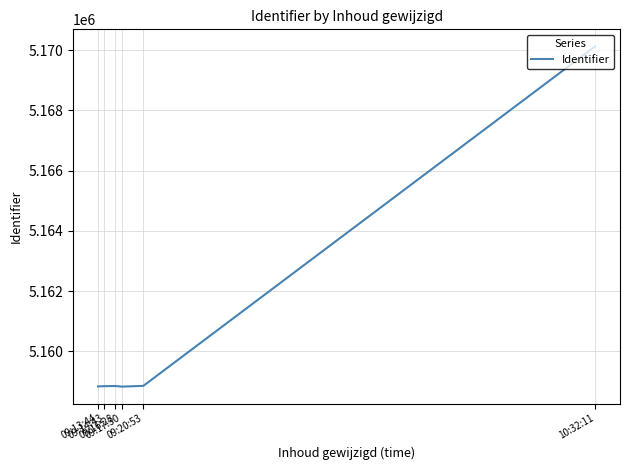

True or false: there are more than 0 points higher than both neighbors.

True